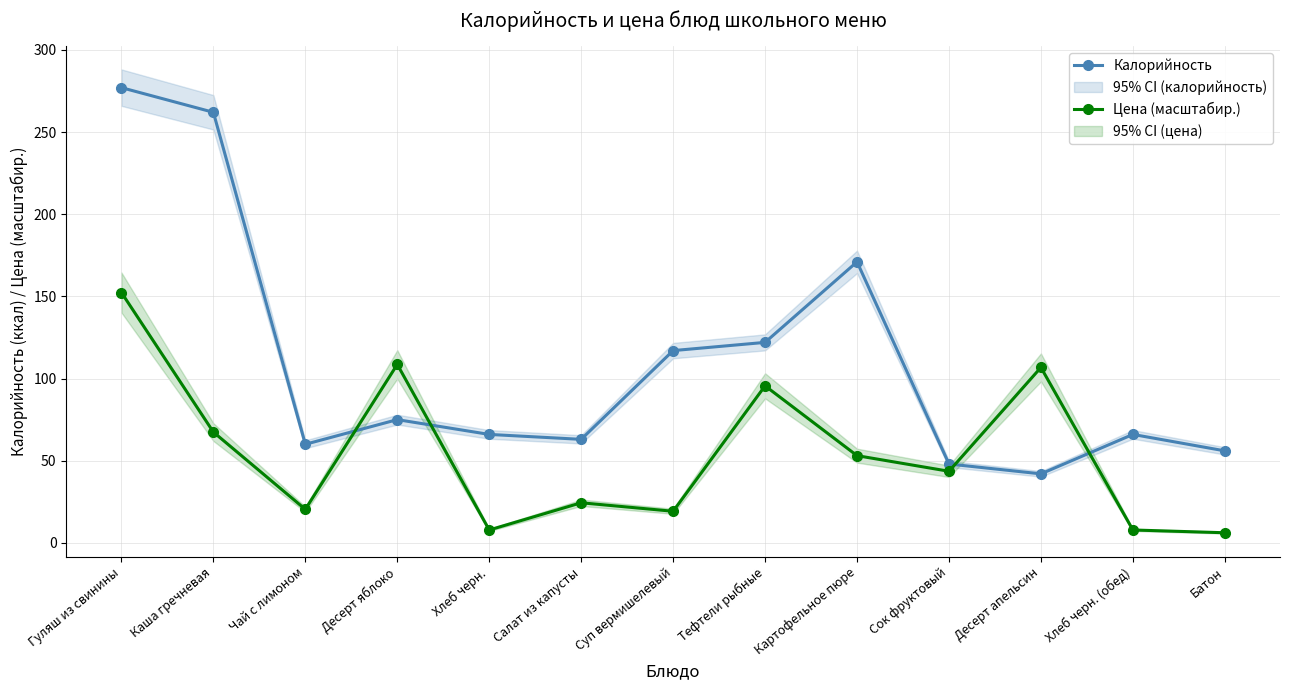

What is the label of the 4th point from the right?

Сок фруктовый